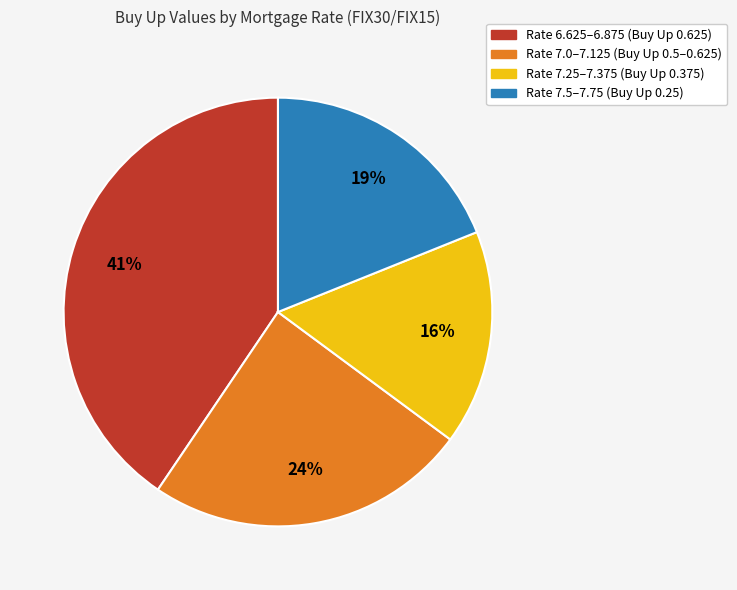

Count the number of slices in the pie.

4